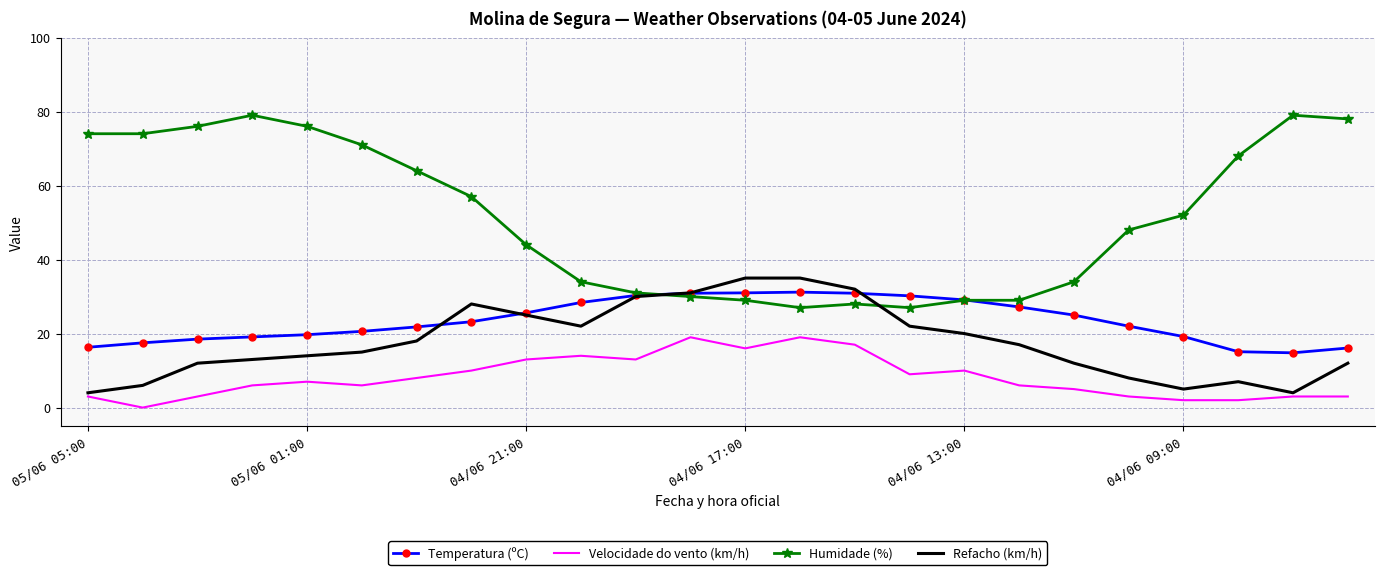

What is the lowest value of the Refacho (km/h) series?

4.0